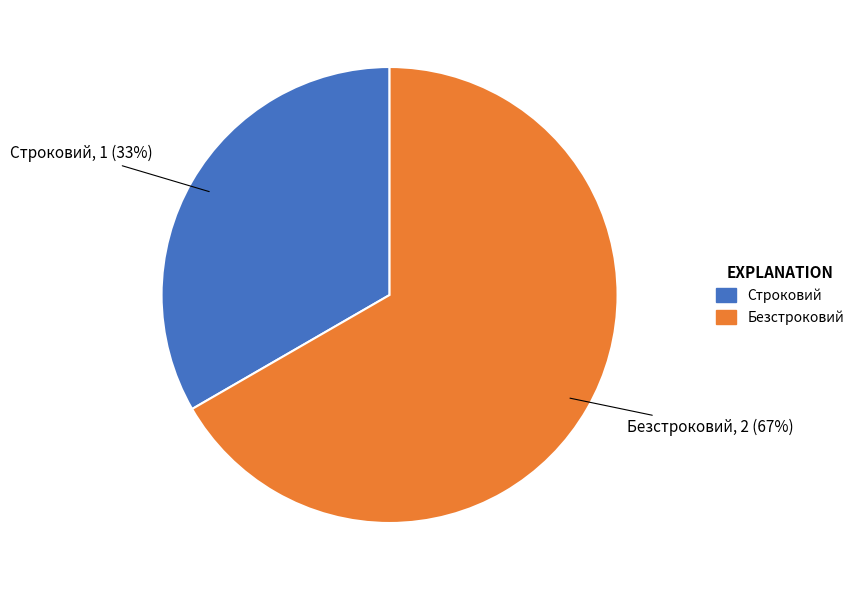

True or false: Строковий accounts for 33% of the total.

True